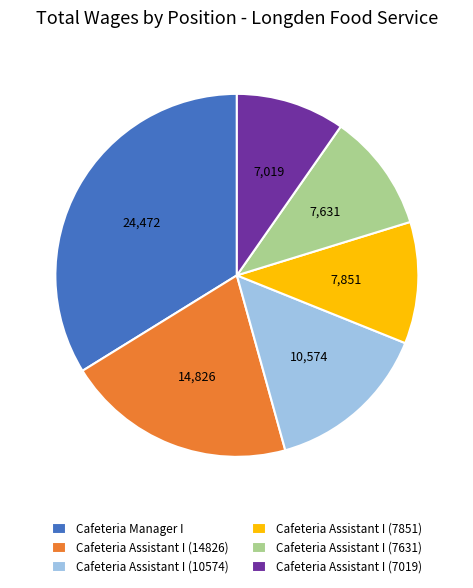

Is it true that Cafeteria Manager I is 46% of the pie?

False